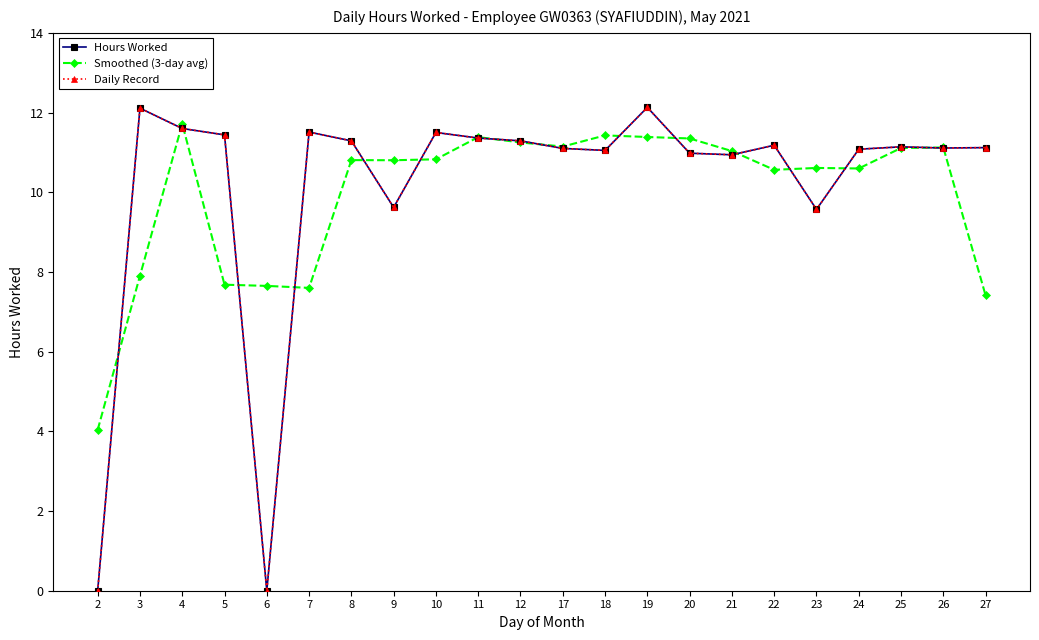

True or false: Hours Worked and Daily Record cross at least once.

False